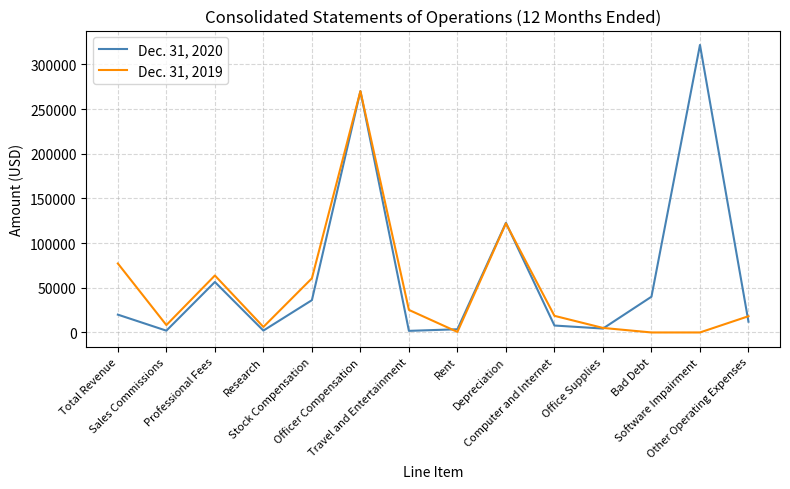

How many interior local peaks does the Dec. 31, 2020 series have?

4